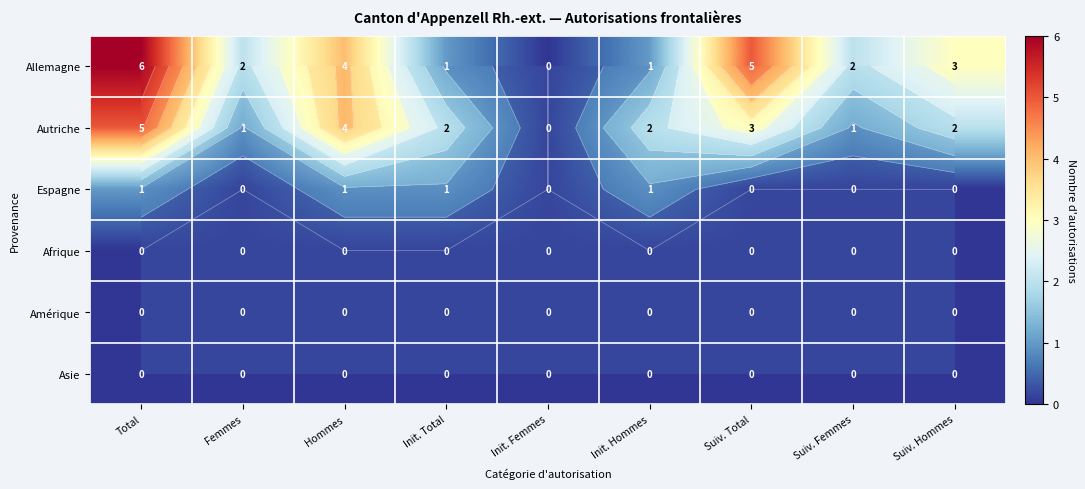

At Suiv. Femmes, list the series in order from smallest to largest.

Espagne, Afrique, Amérique, Asie, Autriche, Allemagne